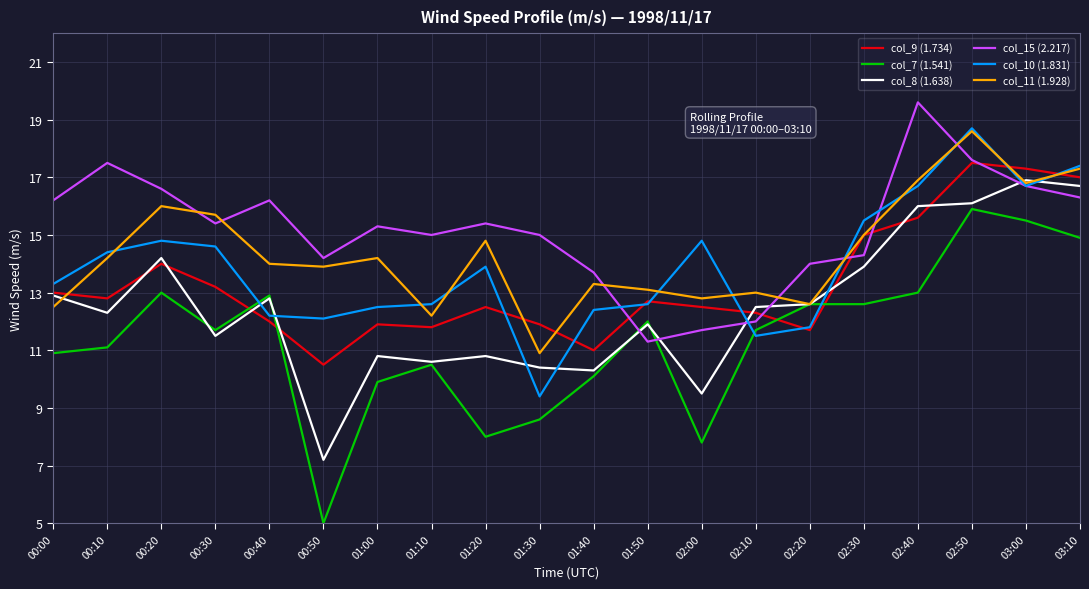

True or false: col_10 (1.831) and col_7 (1.541) cross at least once.

True